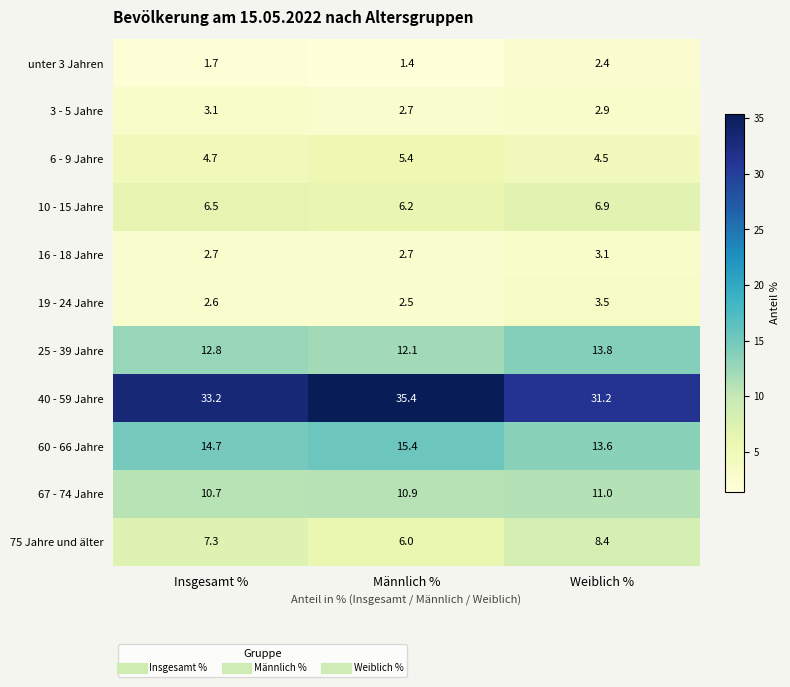

The 60 - 66 Jahre series shows 6.7 at Insgesamt %. True or false?

False